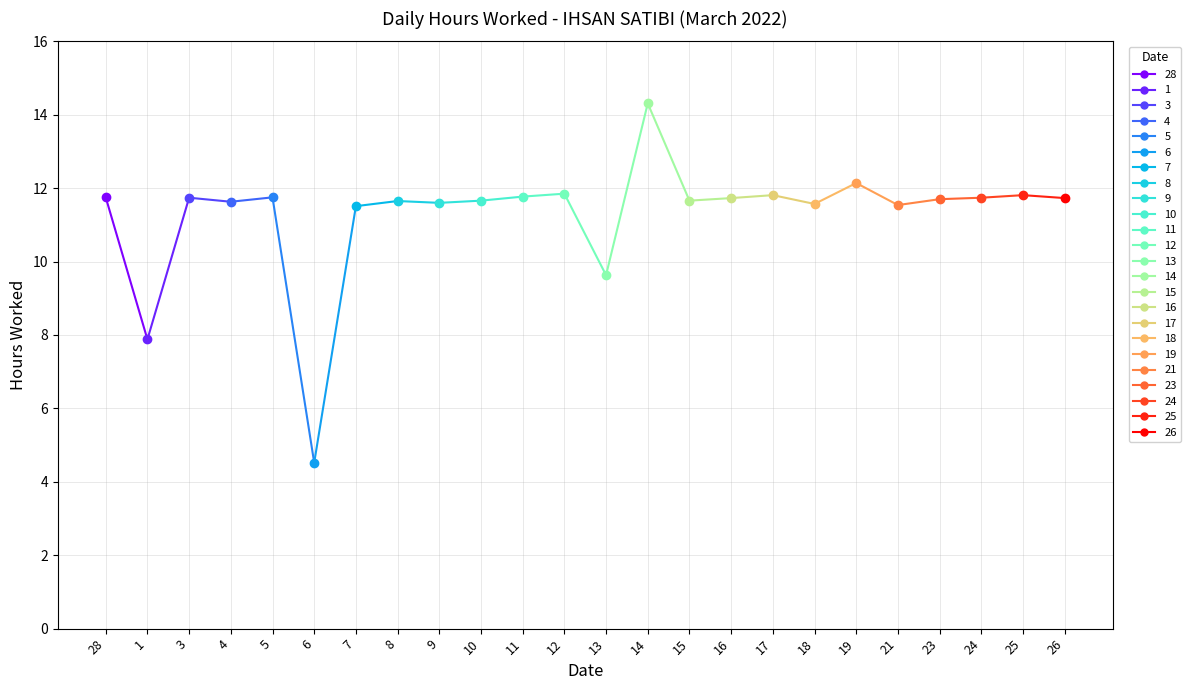

What is the label of the 24th point from the right?

28